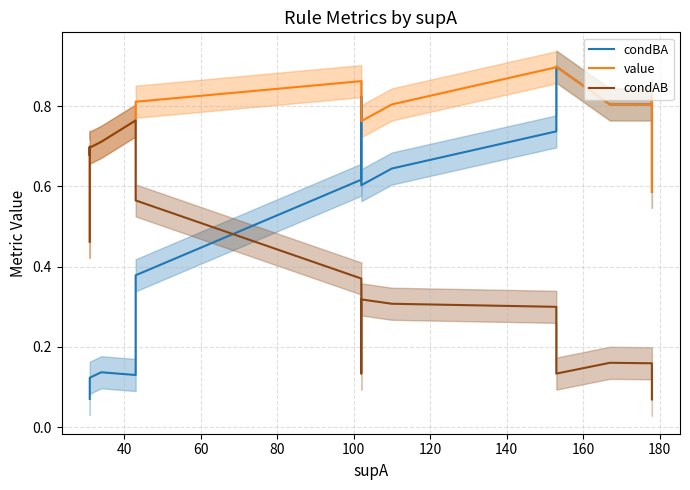

Is the value of condBA at 200 greater than the value of condAB at 140?

No